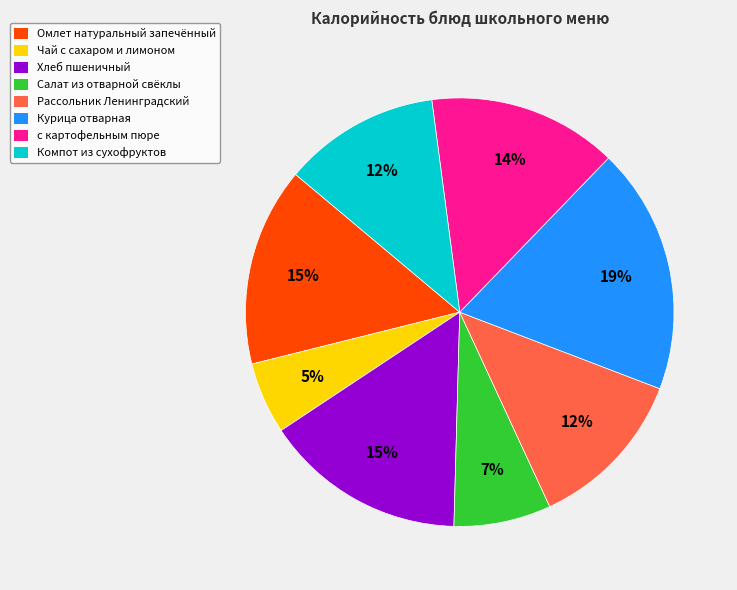

Which slice is the smallest?

Чай с сахаром и лимоном